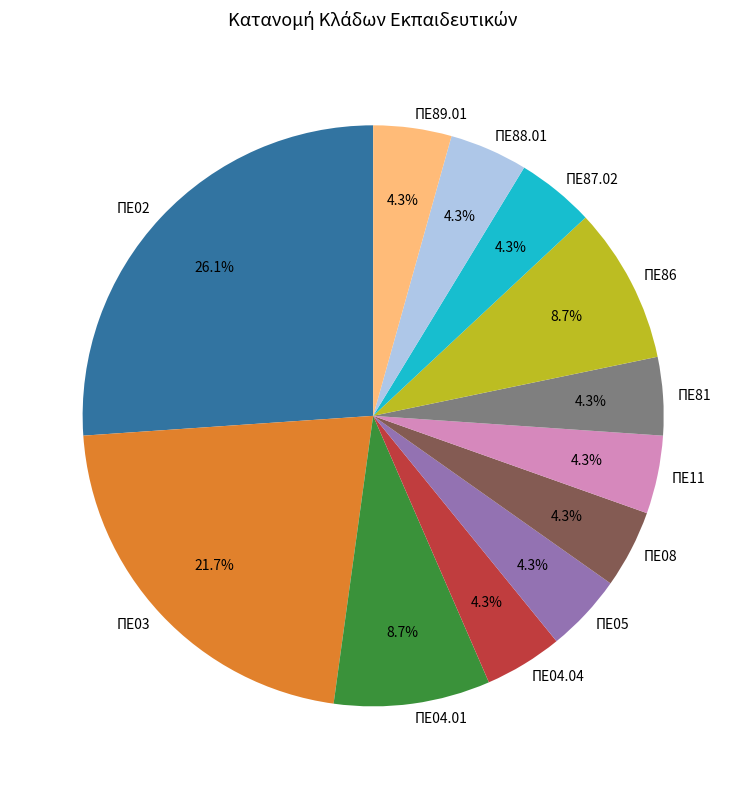

To the nearest percent, what is the combined percentage of ΠΕ05 and ΠΕ03?

26%